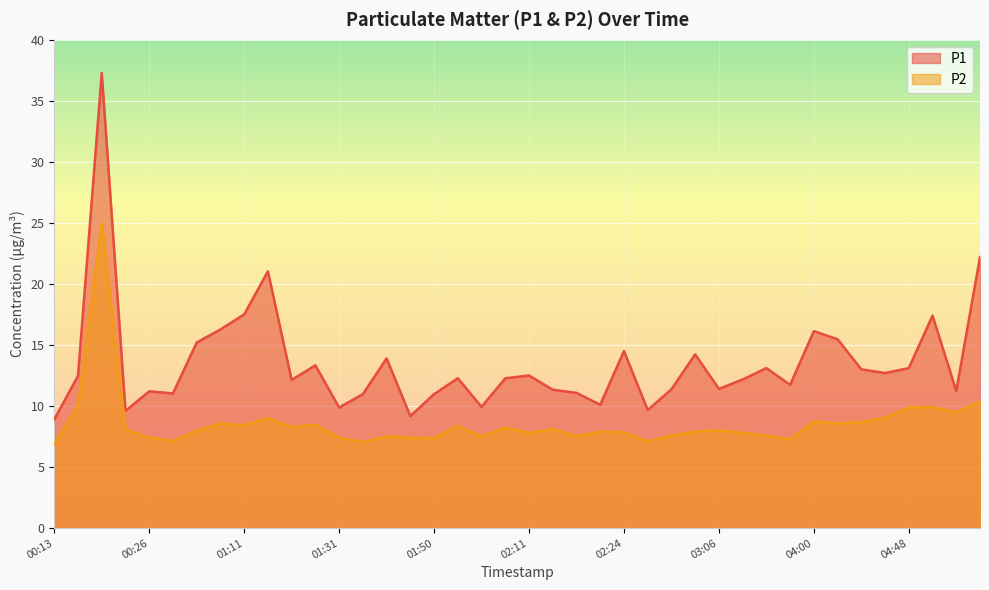

What is the minimum value for P1?

8.9